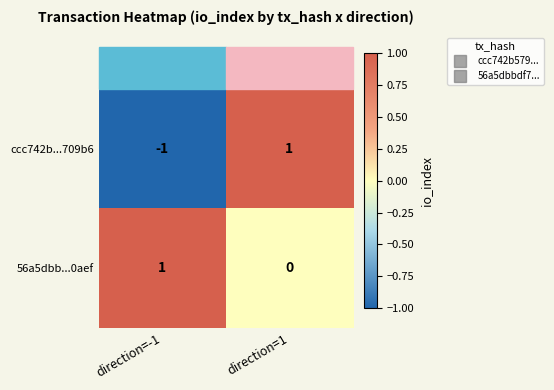

How many negative values does the ccc742b...709b6 series have?

1